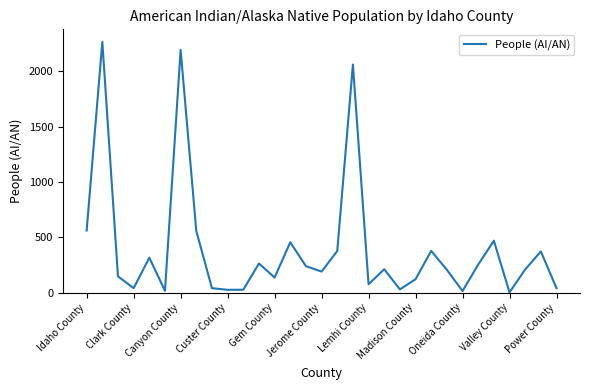

What is the difference between the maximum and minimum values?

2265